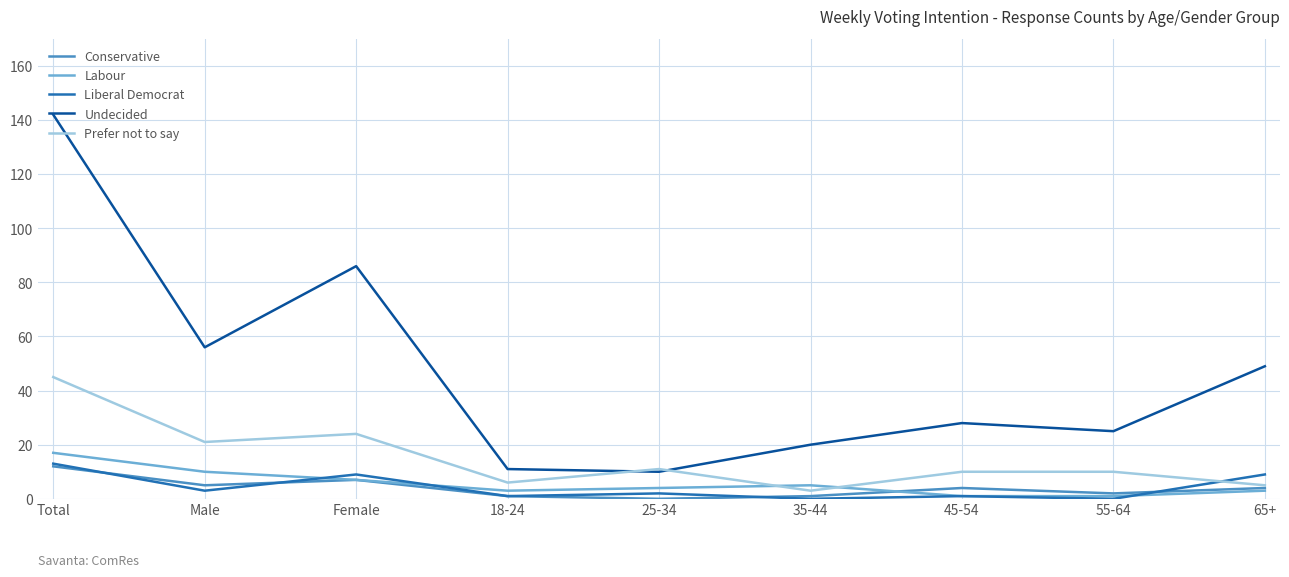

Reading right to left, list all the values displayed in this chart.

Conservative: 4	2	4	1	0	1	7	5	12
Labour: 3	1	1	5	4	3	7	10	17
Liberal Democrat: 9	0	1	0	2	1	9	3	13
Undecided: 49	25	28	20	10	11	86	56	142
Prefer not to say: 5	10	10	3	11	6	24	21	45